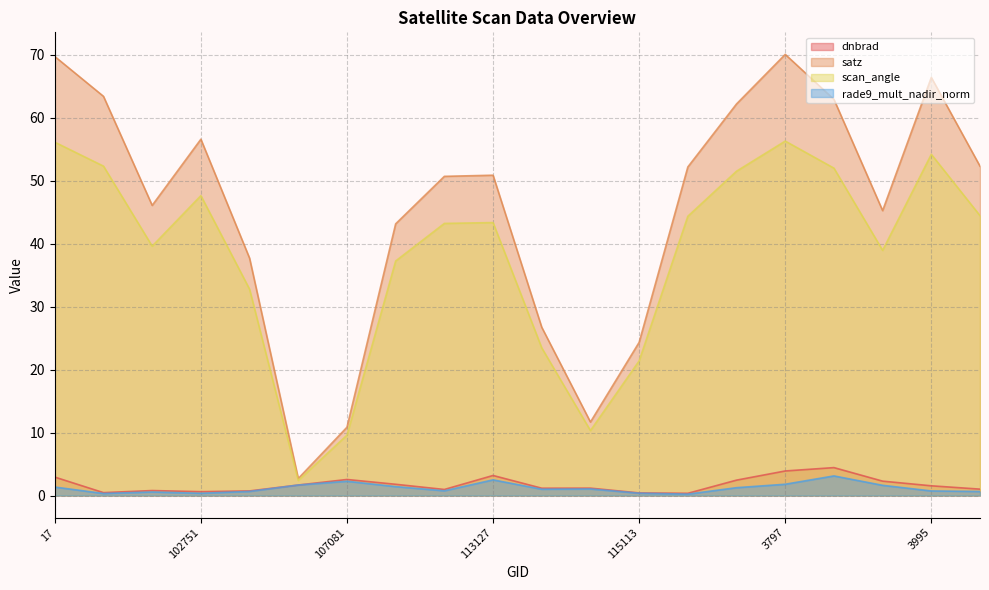

At which label does dnbrad first exceed 1?

17